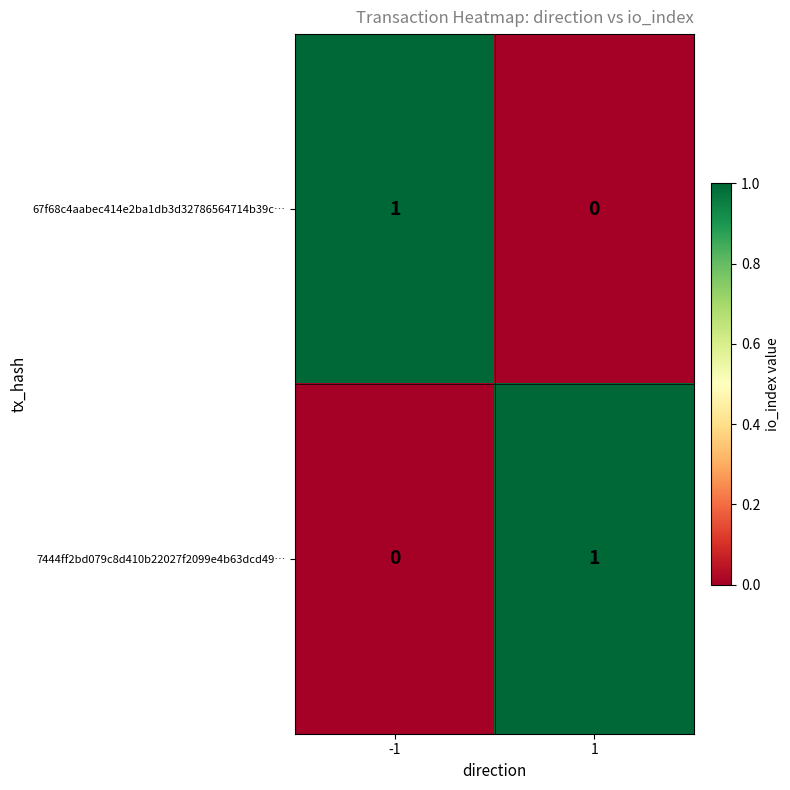

Is the value of 67f68c4aabec414e2ba1db3d32786564714b39c… at -1 greater than the value of 7444ff2bd079c8d410b22027f2099e4b63dcd49… at -1?

Yes